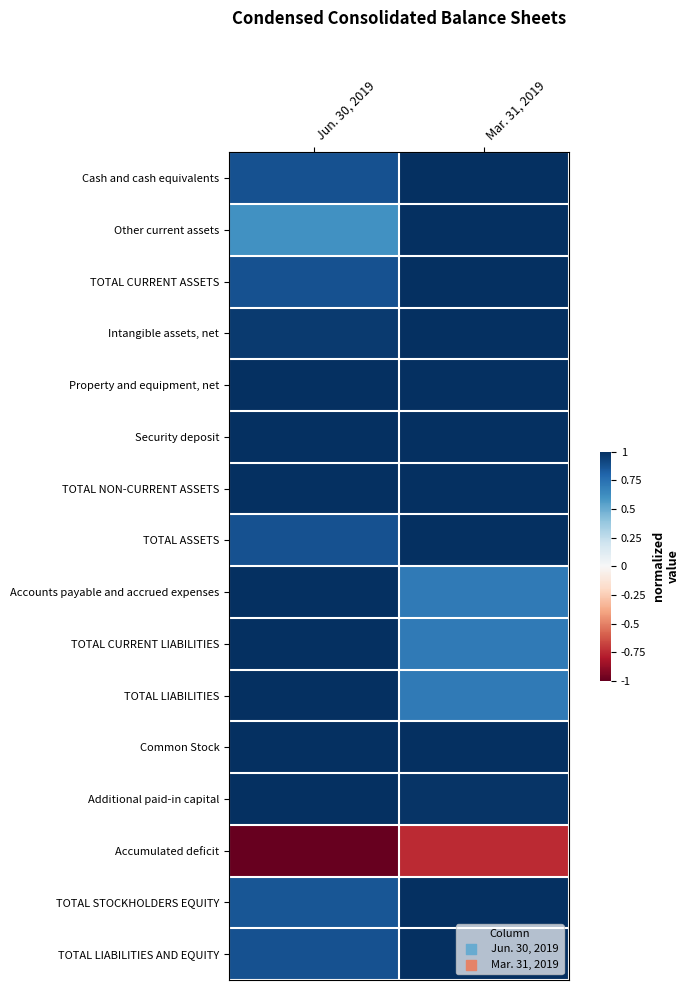

Between Jun. 30, 2019 and Mar. 31, 2019, which series saw the biggest shift?

Other current assets